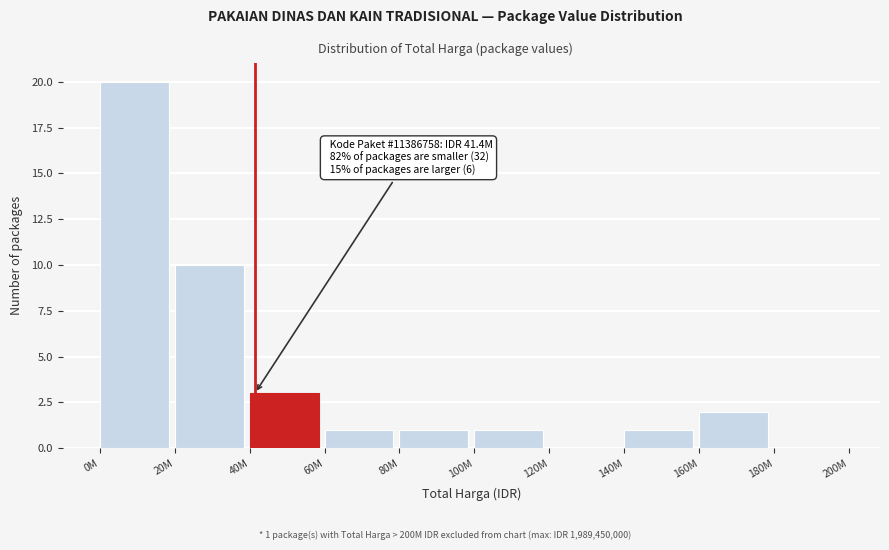

Reading left to right, transcribe all the data shown in this chart.

0M=20	20M=10	40M=3	60M=1	80M=1	100M=1	120M=0	140M=1	160M=2	180M=0